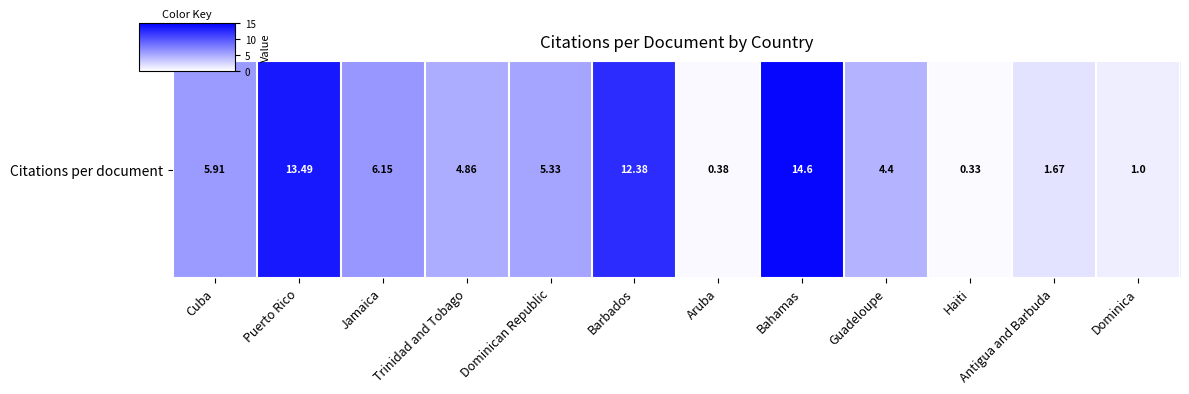

What value does the data have at Haiti?

0.3